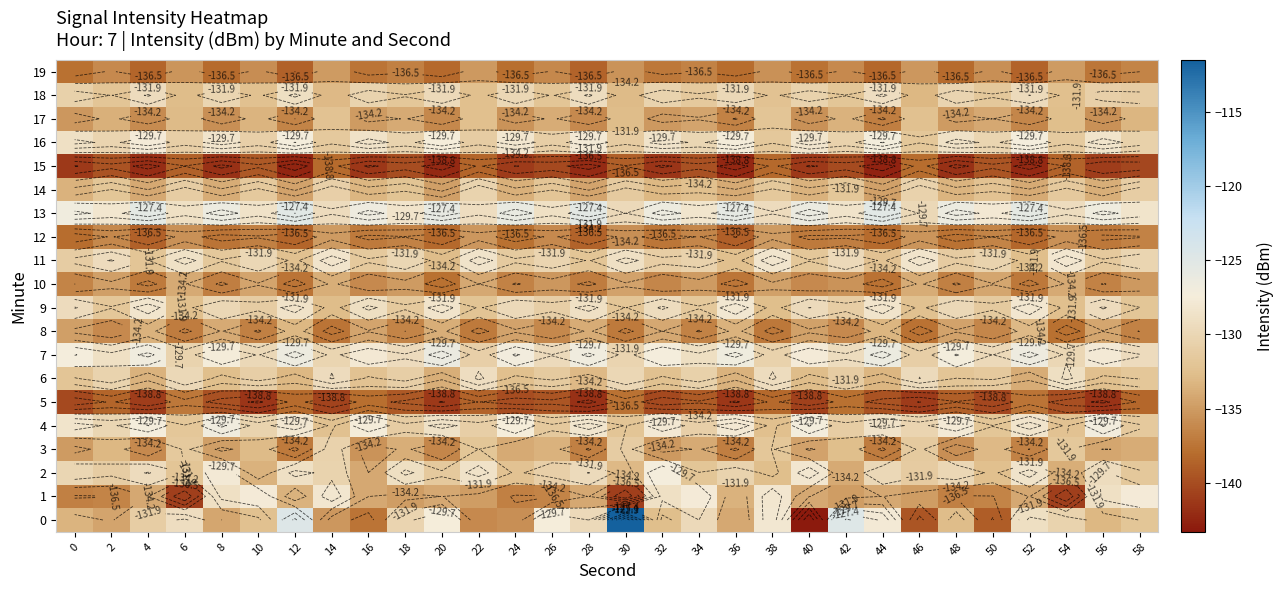

Is the value of 11 at 38 greater than the value of 18 at 10?

Yes